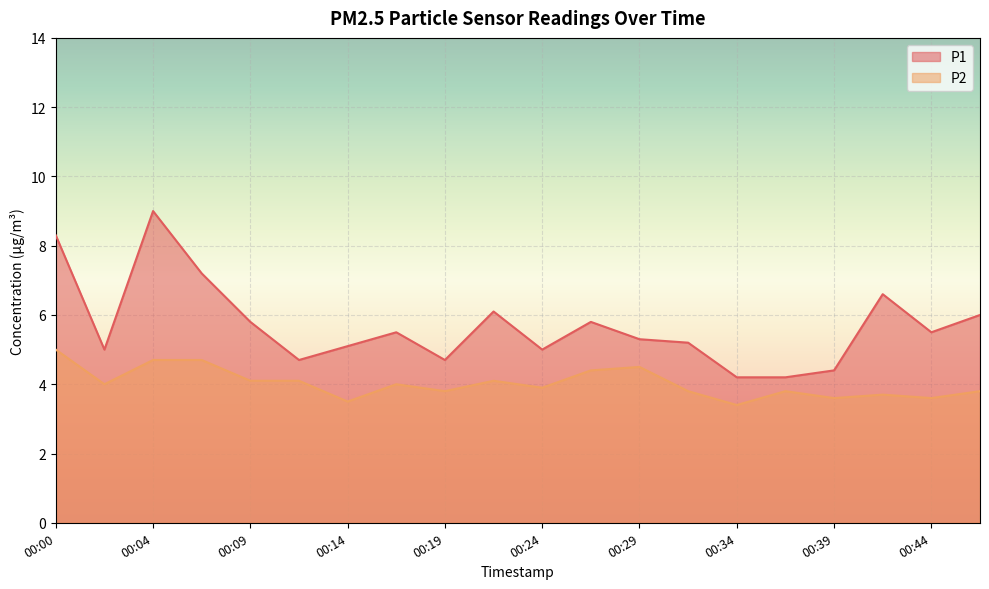

What is the spread (max minus min) of values at 00:44?

1.9